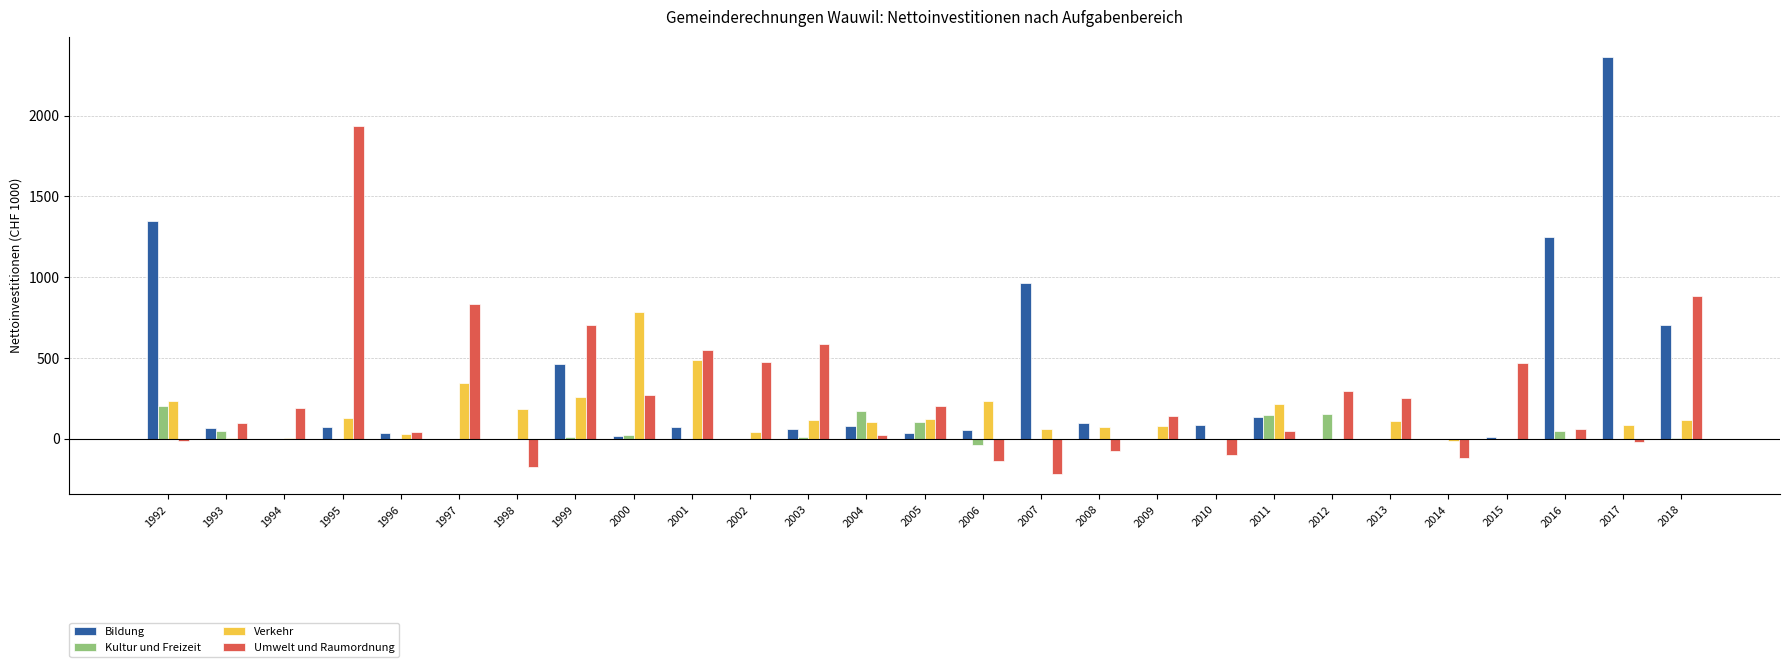

What is the total value across all series at 2004?

371.5